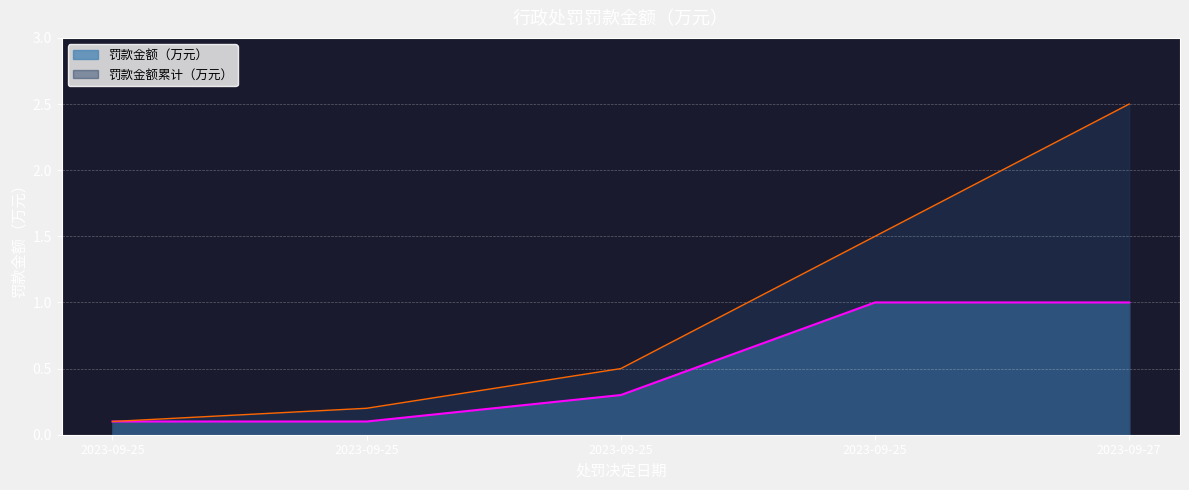

What are all the series names shown in the legend?

罚款金额（万元）, 罚款金额累计（万元）